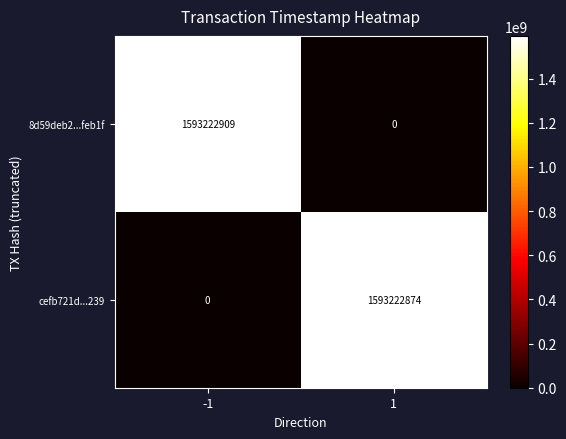

What is the spread (max minus min) of values at 1?

1593222874